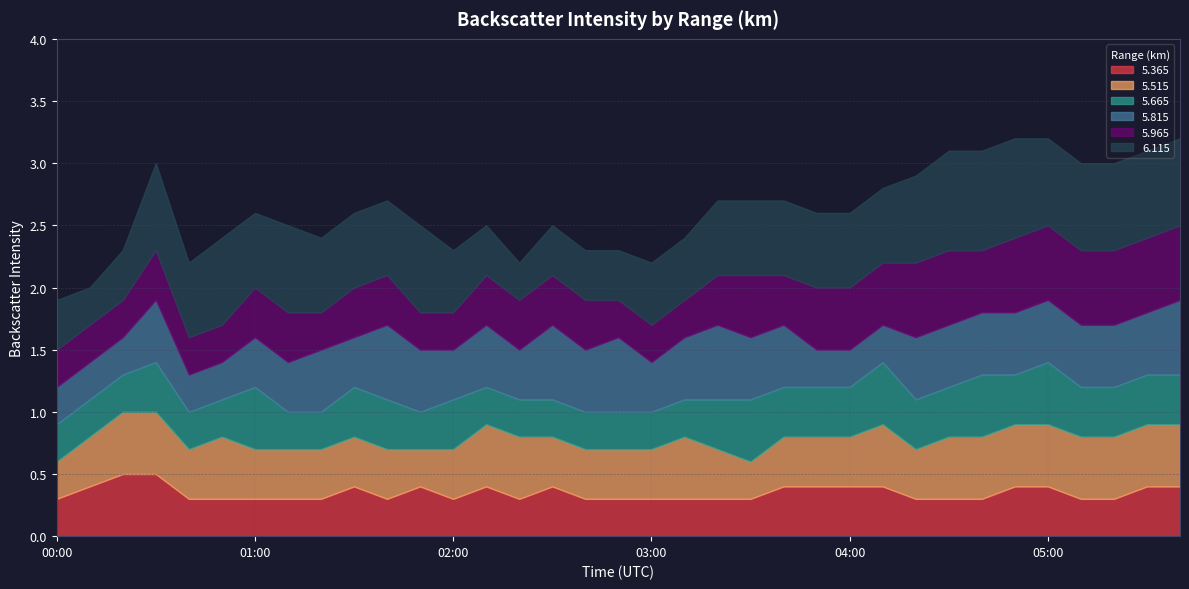

Between 02:30 and 03:30, which series saw the biggest shift?

  5.665